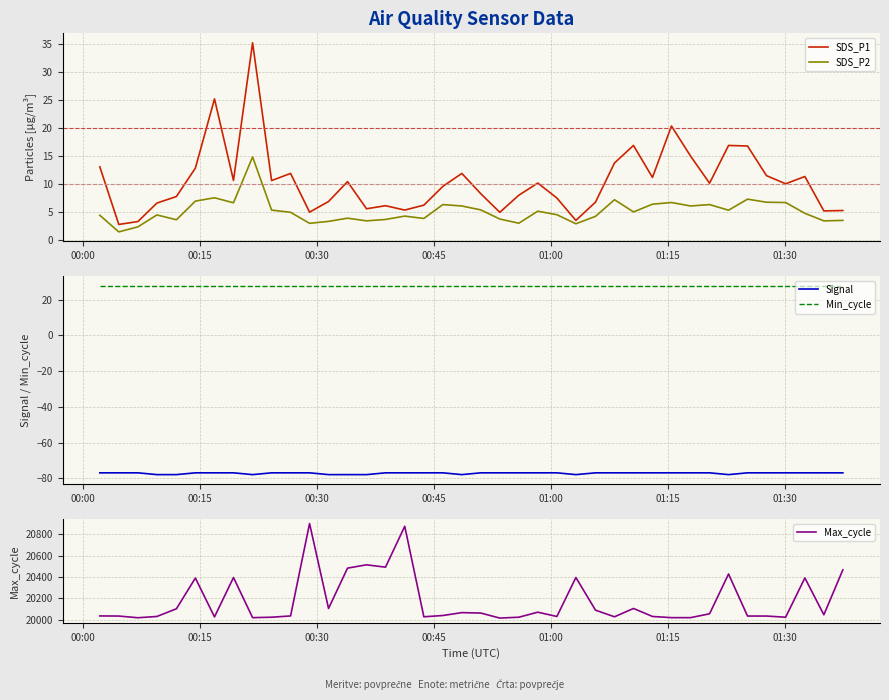

True or false: Min_cycle and Signal intersect in this chart.

False